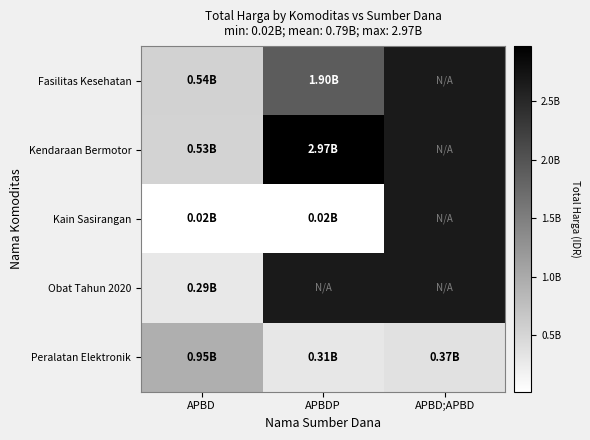

At how many categories does at least one series exceed 1196594576?

1